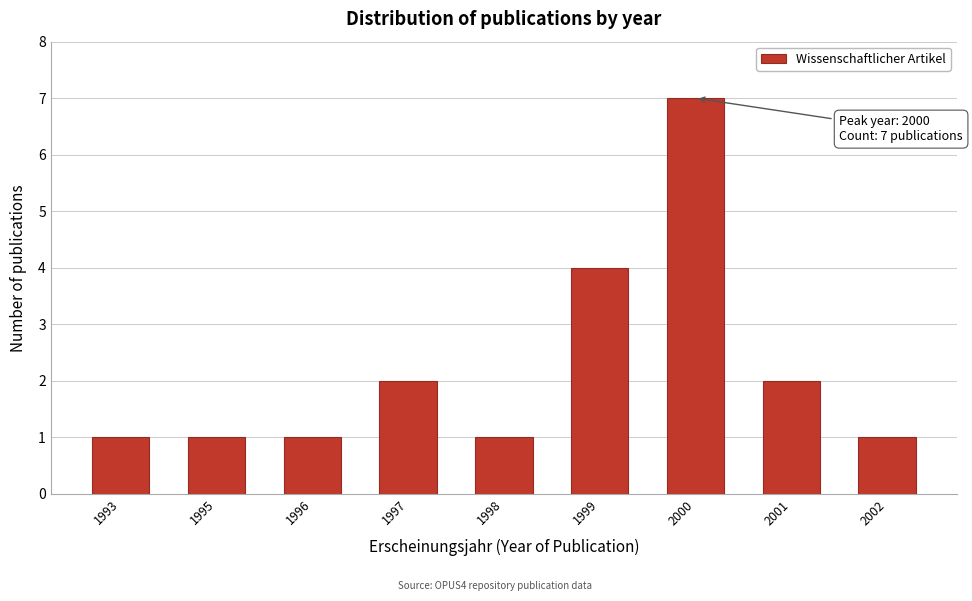

Reading left to right, what are all the values shown in this chart?

1	1	1	2	1	4	7	2	1